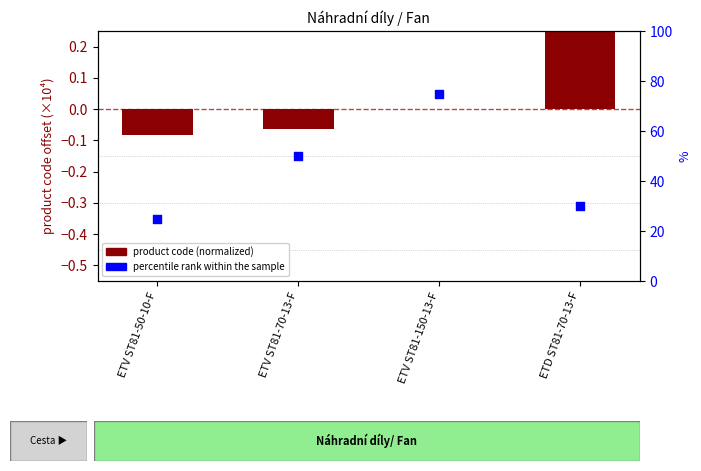

Is the value of percentile rank within the sample at ETV ST81-150-13-F greater than the value of product code (normalized) at ETV ST81-70-13-F?

Yes